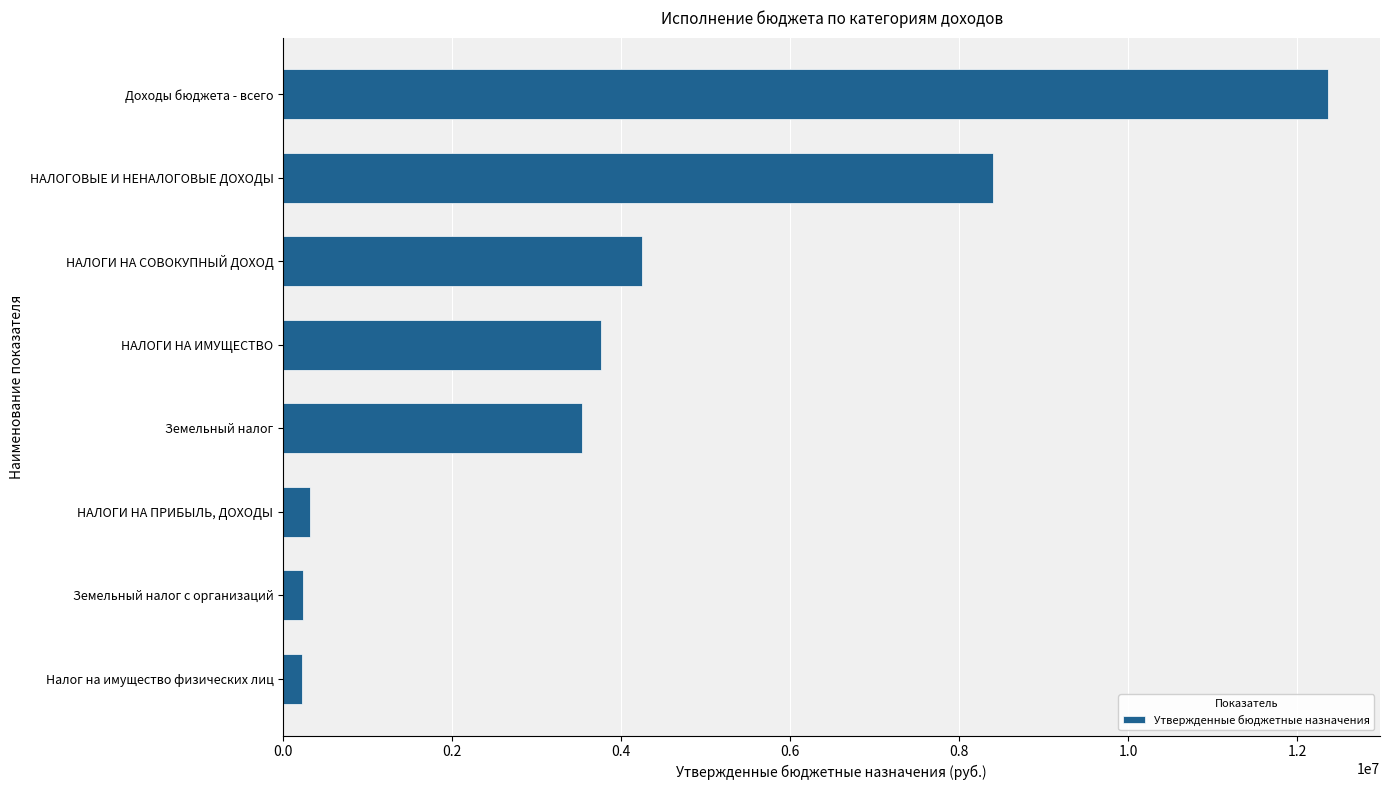

Which has a higher value, НАЛОГИ НА СОВОКУПНЫЙ ДОХОД or НАЛОГИ НА ПРИБЫЛЬ, ДОХОДЫ?

НАЛОГИ НА СОВОКУПНЫЙ ДОХОД